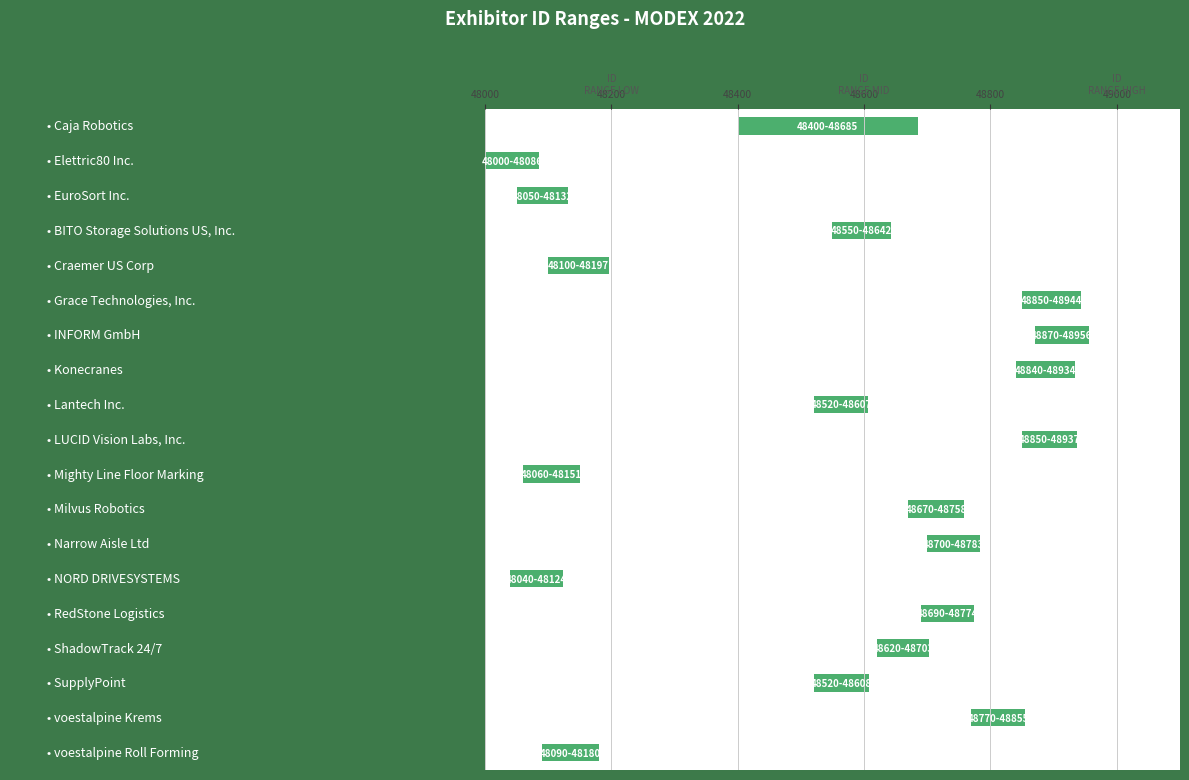

Reading left to right, list all the values displayed in this chart.

bar_start: 48400	48000	48050	48550	48100	48850	48870	48840	48520	48850	48060	48670	48700	48040	48690	48620	48520	48770	48090
bar_end: 48685	48086	48132	48642	48197	48944	48956	48934	48607	48937	48151	48758	48783	48124	48774	48703	48608	48855	48180